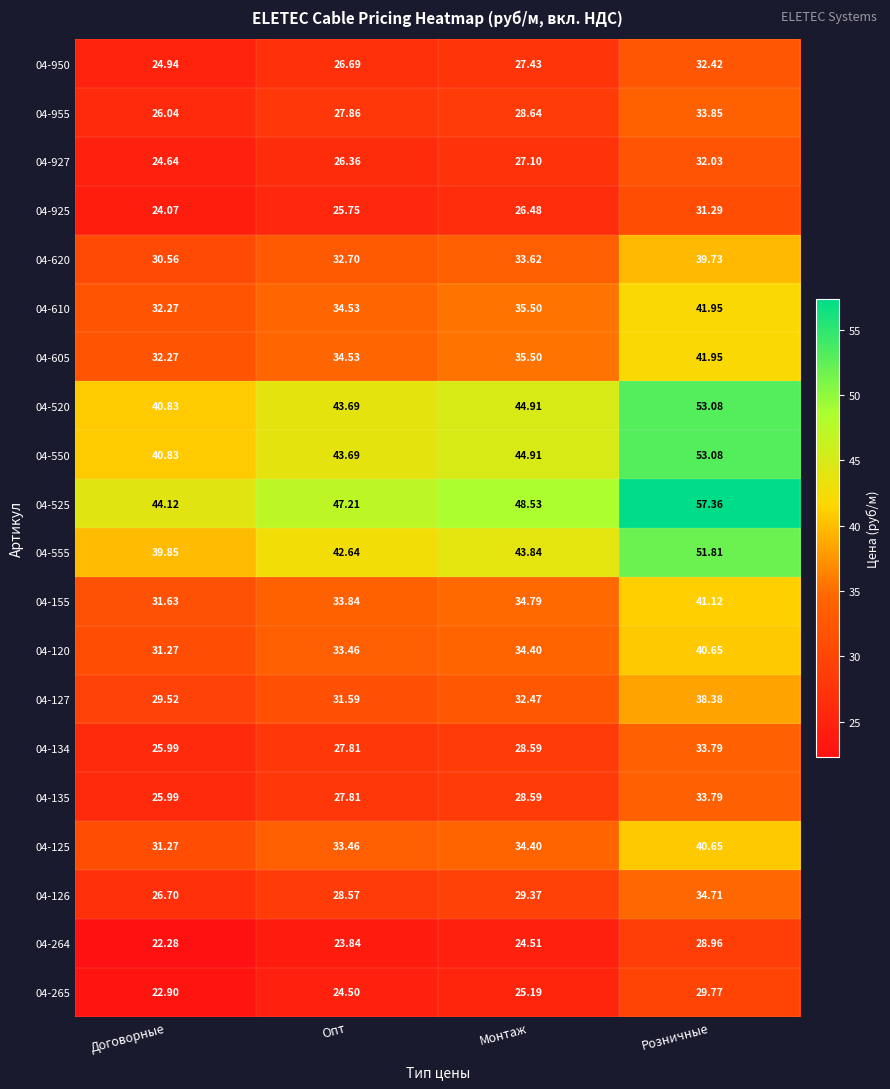

Which category has the highest value in the 04-610 series?

Розничные